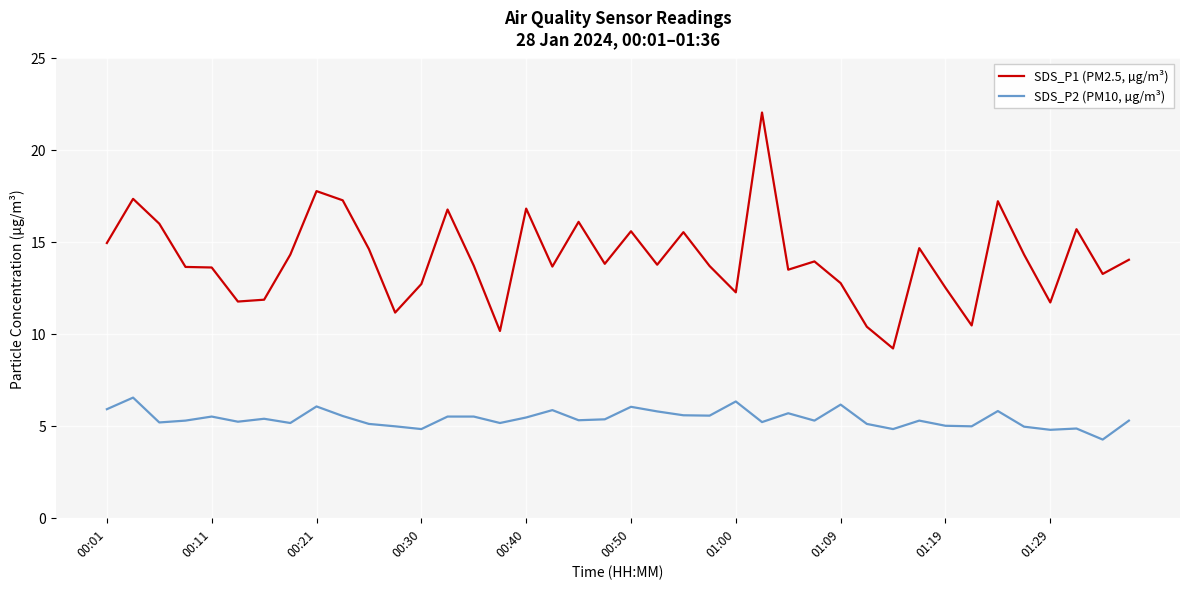

List the series in order of their overall mean, lowest first.

SDS_P2 (PM10, µg/m³), SDS_P1 (PM2.5, µg/m³)